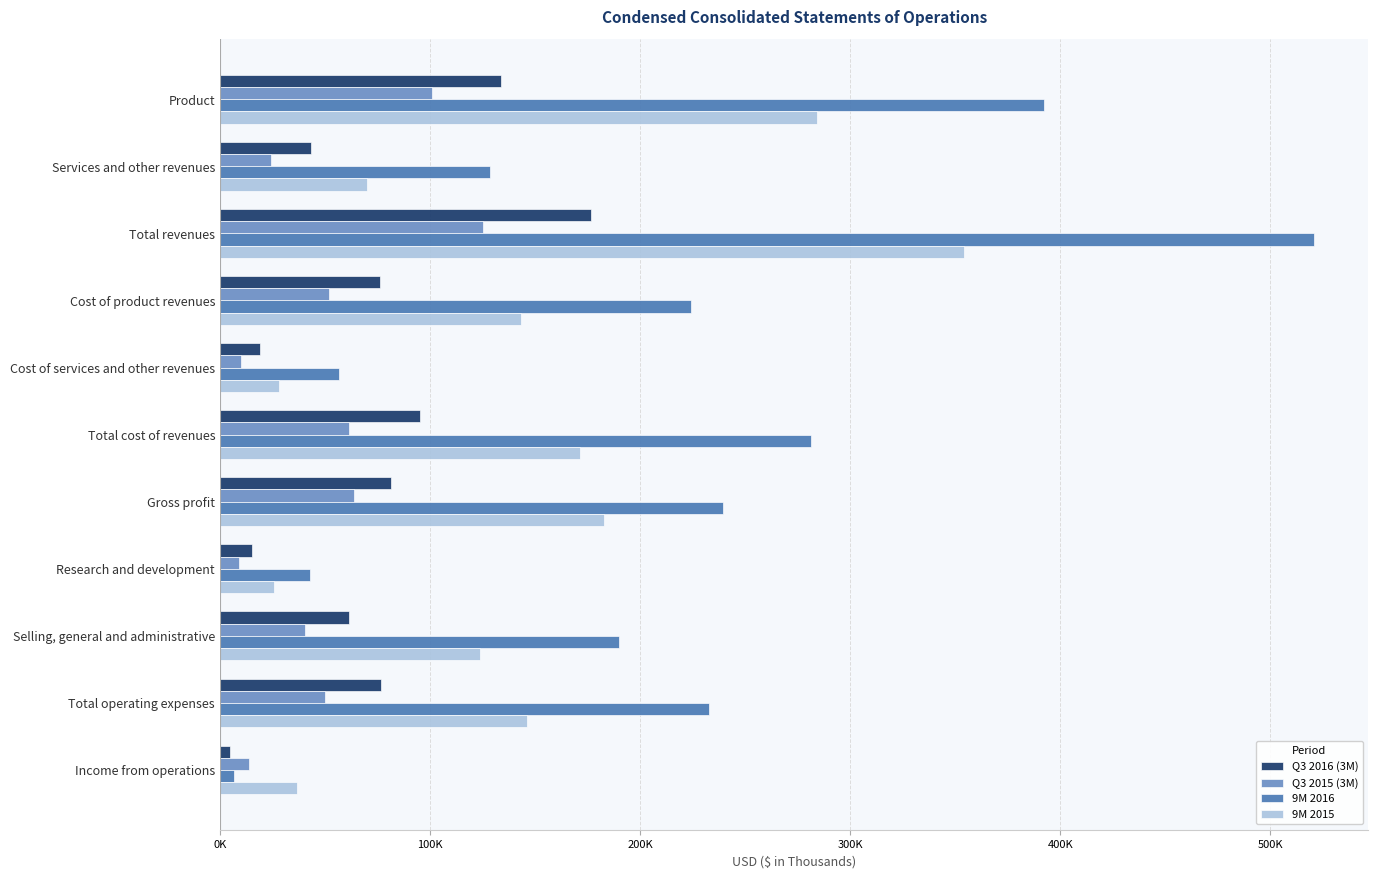

What is the difference between the second highest and second lowest values in the Q3 2015 (3M) series?

91110